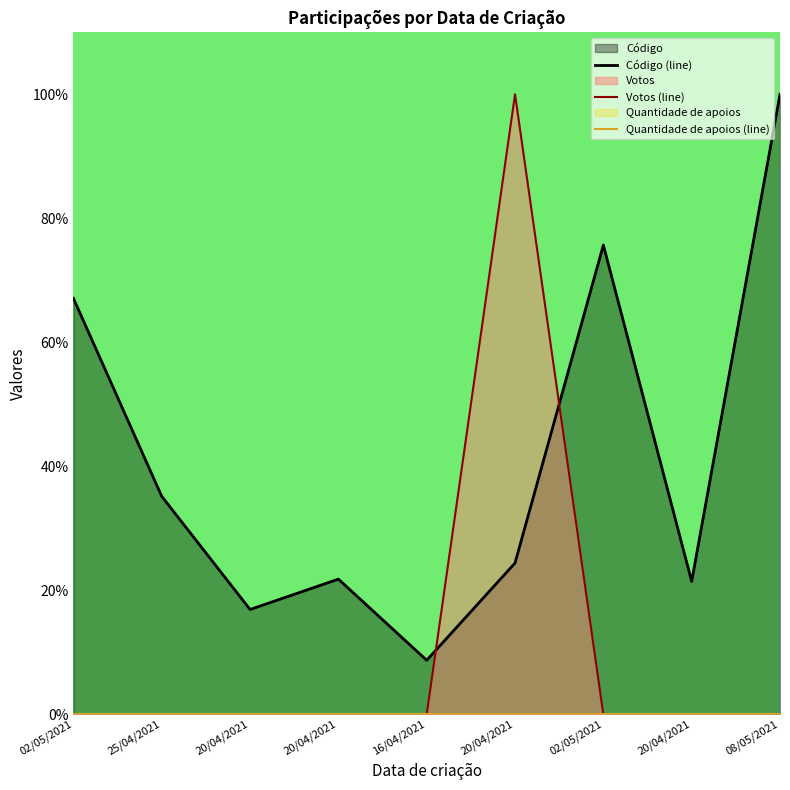

What is the average value of the Código (line) series?

41.3